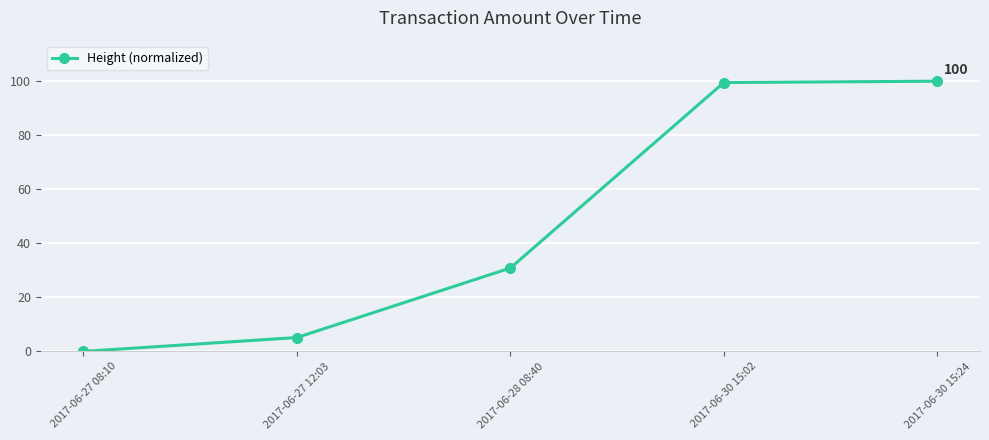

What is the average value?

47.1